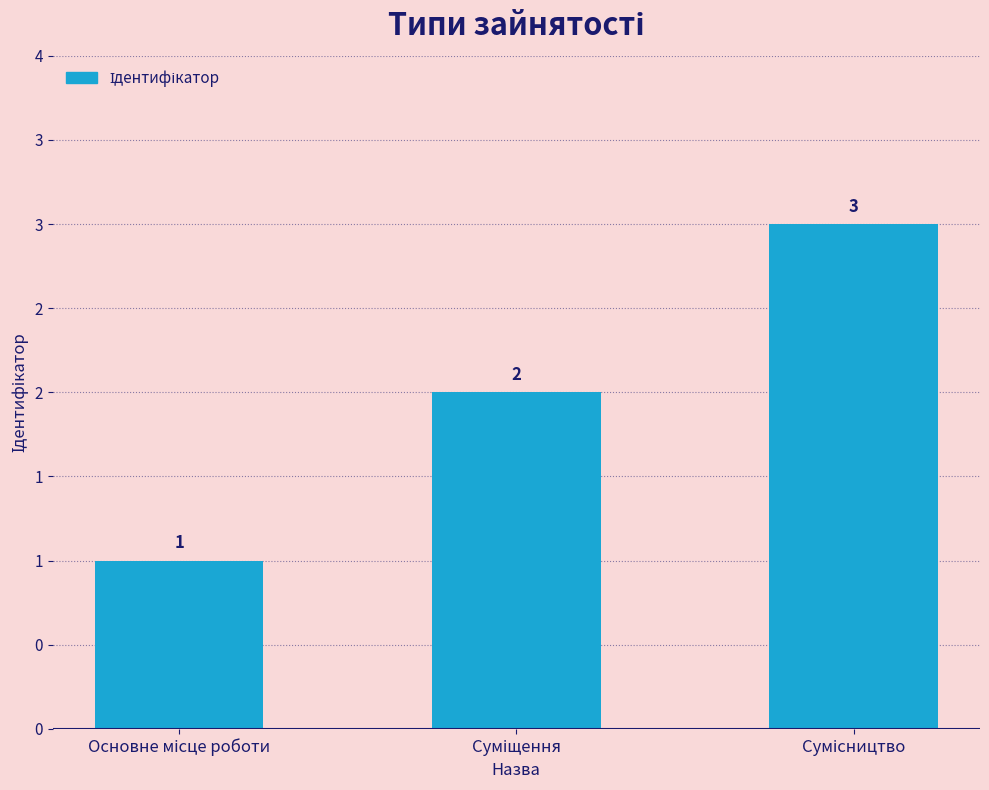

List the labels in order of value, largest first.

Сумісництво, Суміщення, Основне місце роботи